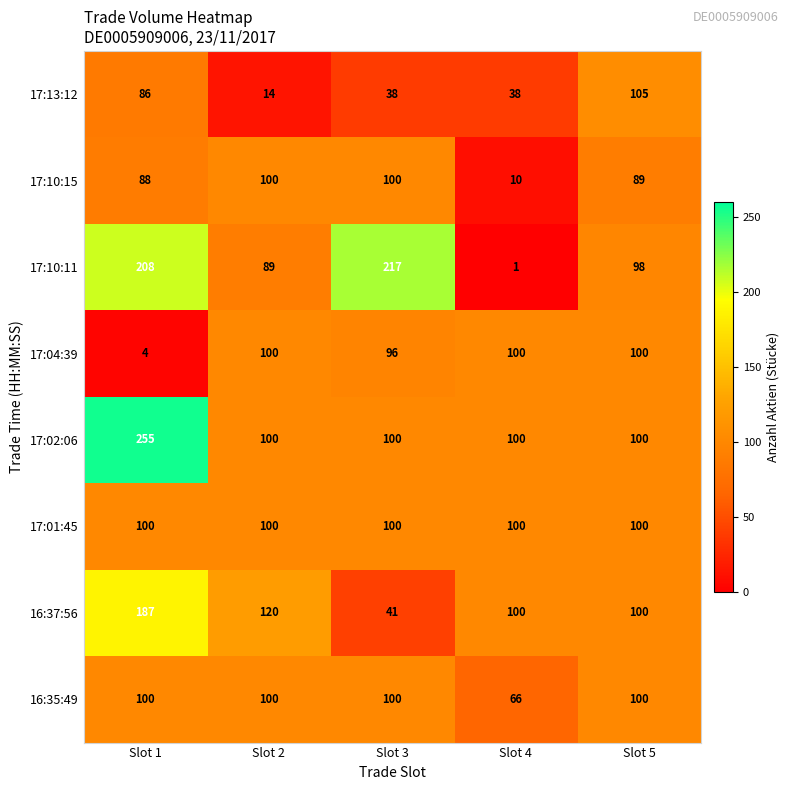

Which series has the largest total across all categories?

17:02:06